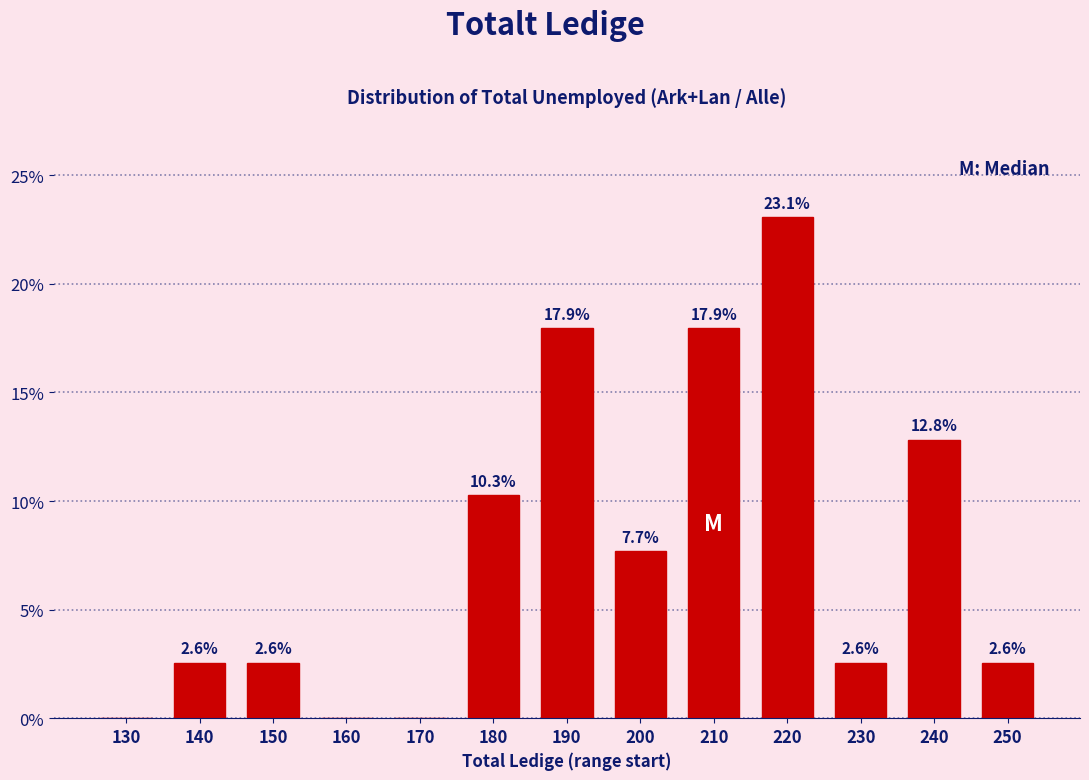

Reading left to right, transcribe all the data shown in this chart.

130=0.0	140=2.6	150=2.6	160=0.0	170=0.0	180=10.3	190=17.9	200=7.7	210=17.9	220=23.1	230=2.6	240=12.8	250=2.6